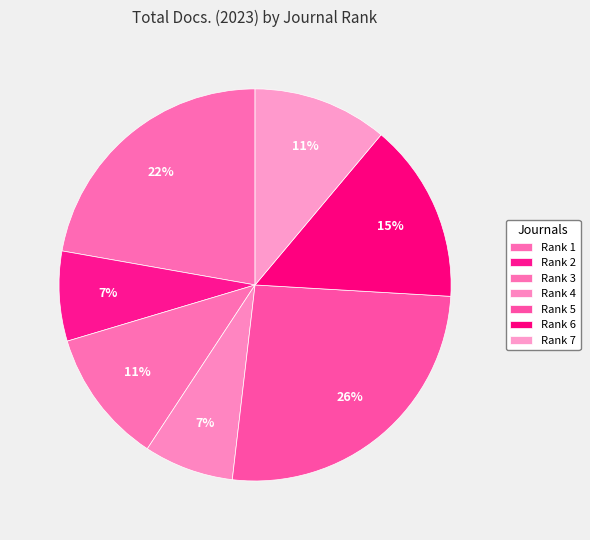

To the nearest percent, what is the difference between the largest and smallest slice percentages?

19%